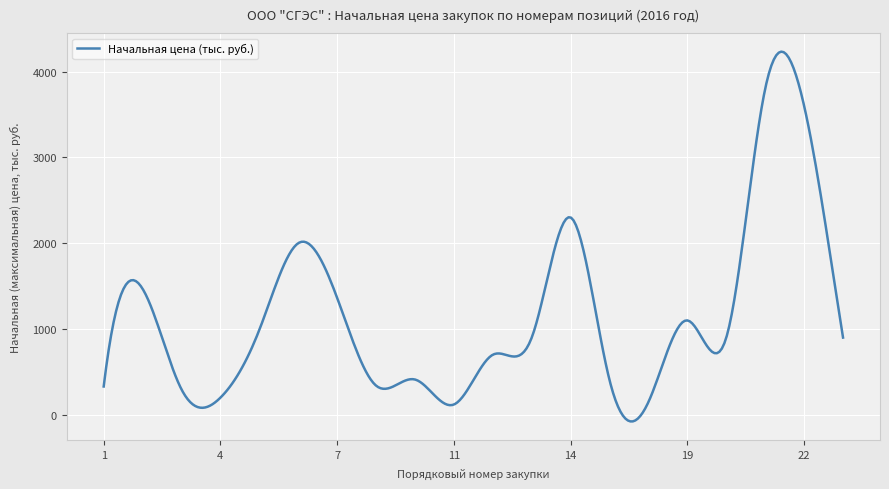

What is the greatest value displayed?

4231.8